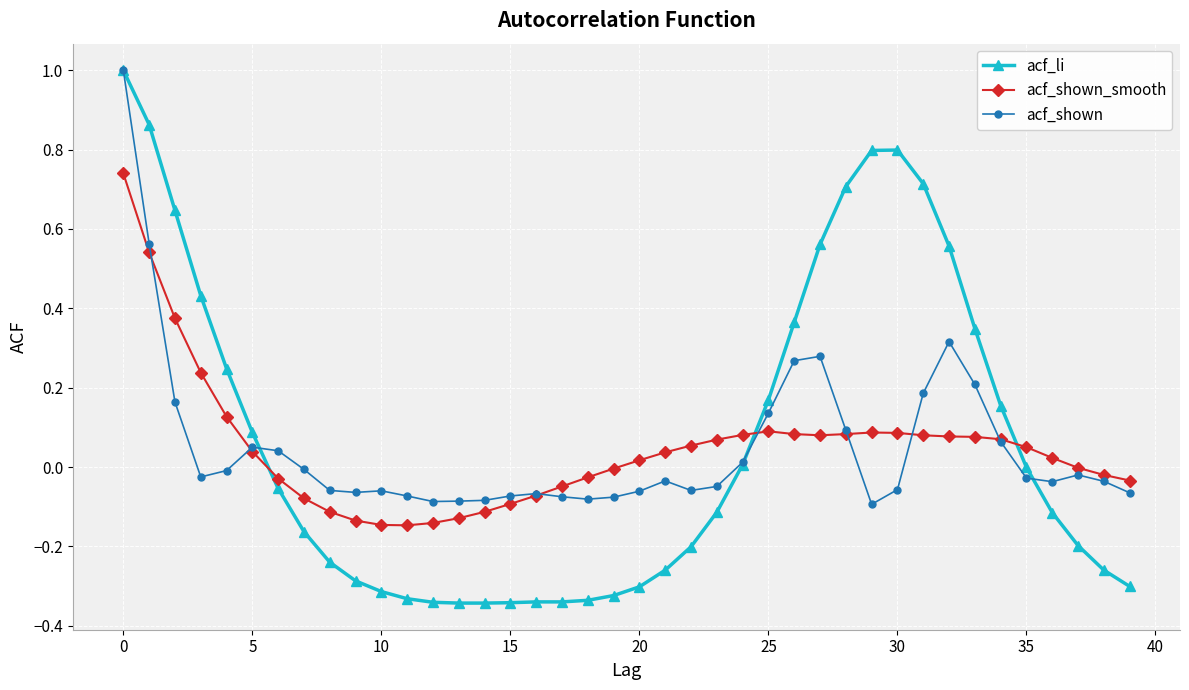

Which series has the widest spread of values?

acf_li